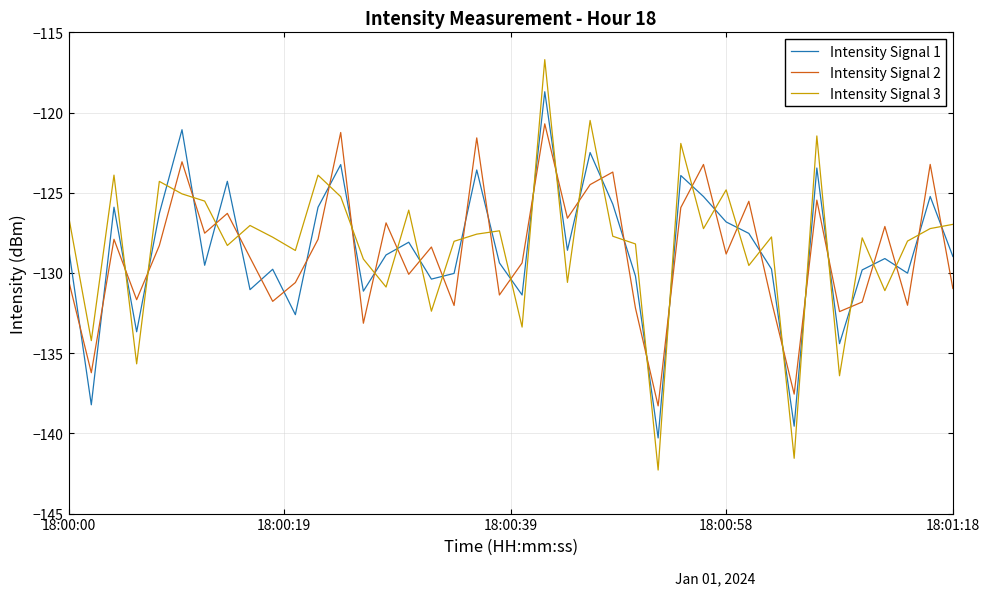

What is the maximum value shown in the chart?

-116.7